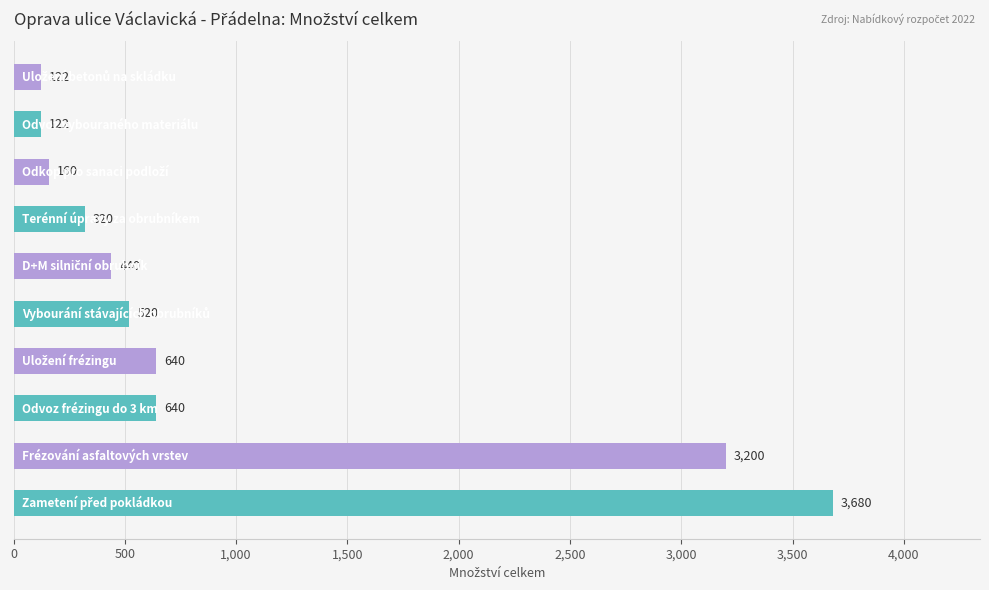

What is the maximum value shown in the chart?

3680.0